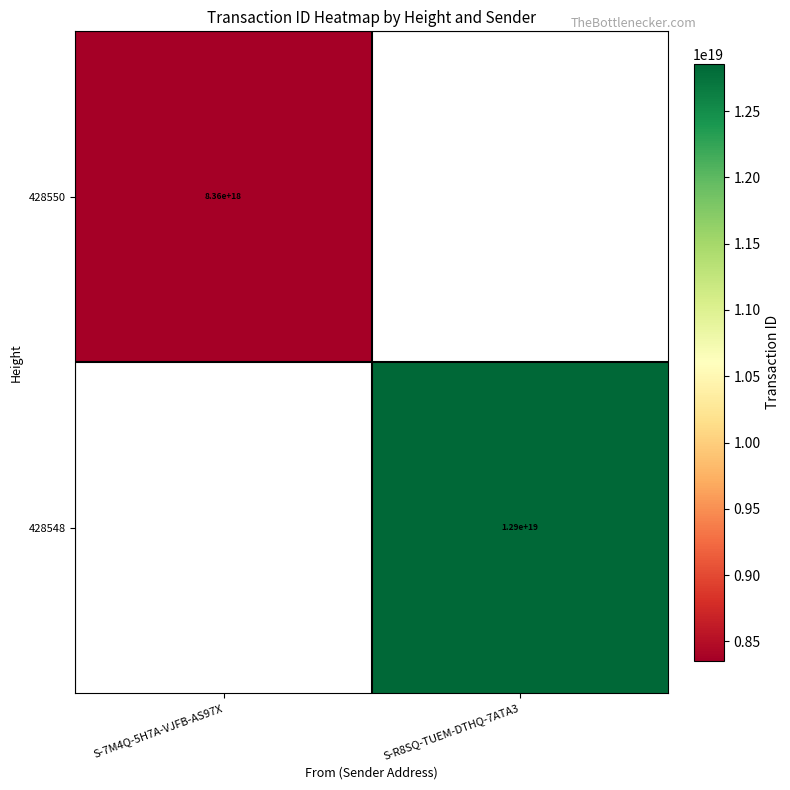

The value of 428550 at S-7M4Q-5H7A-VJFB-AS97X is 8360000000000000000. True or false?

True